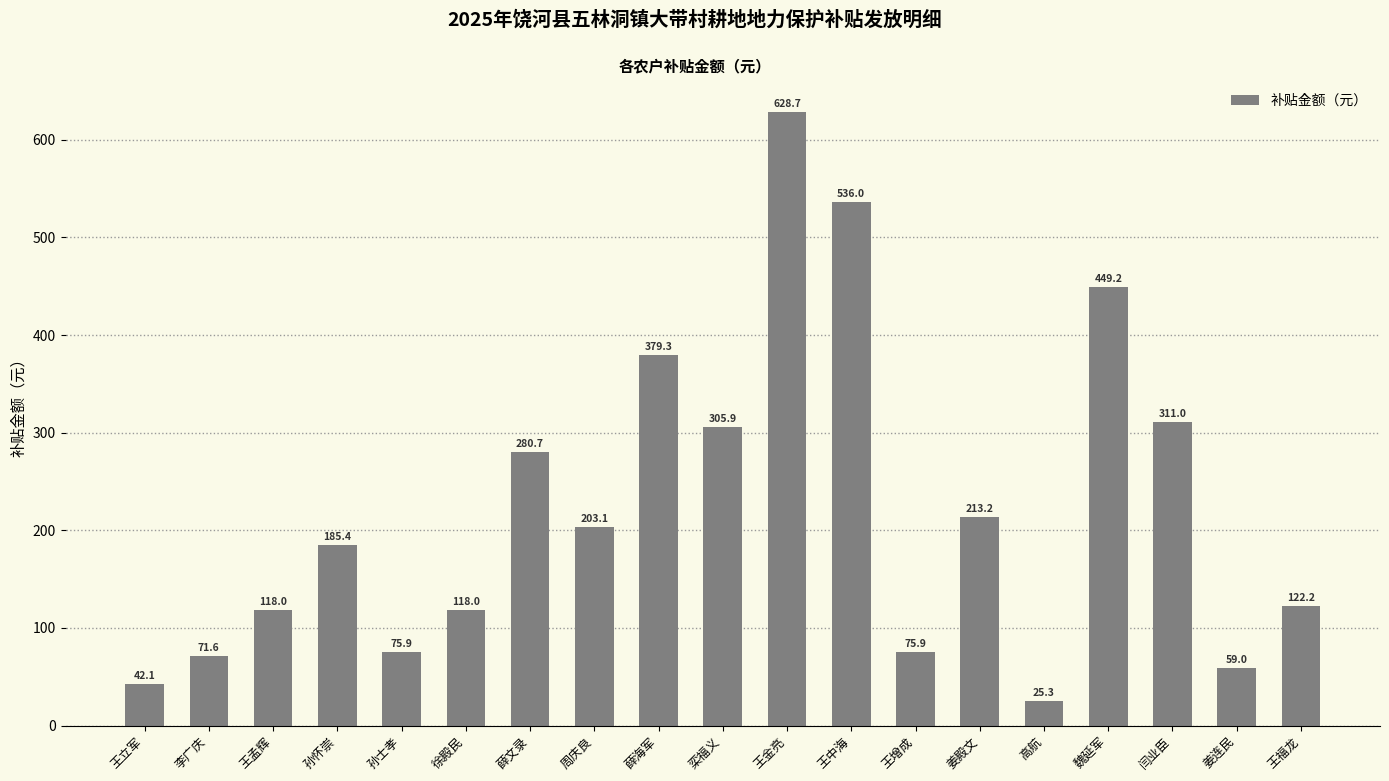

Between 王福龙 and 姜殿文, which is larger?

姜殿文